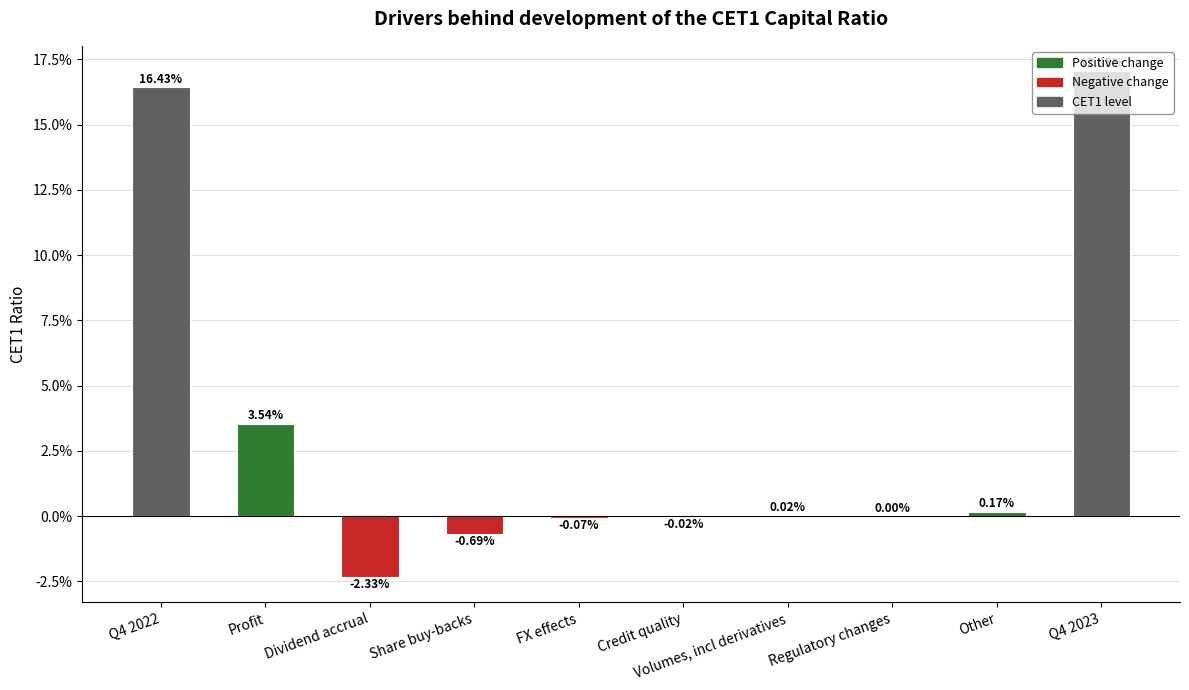

Are the bars horizontal?

No